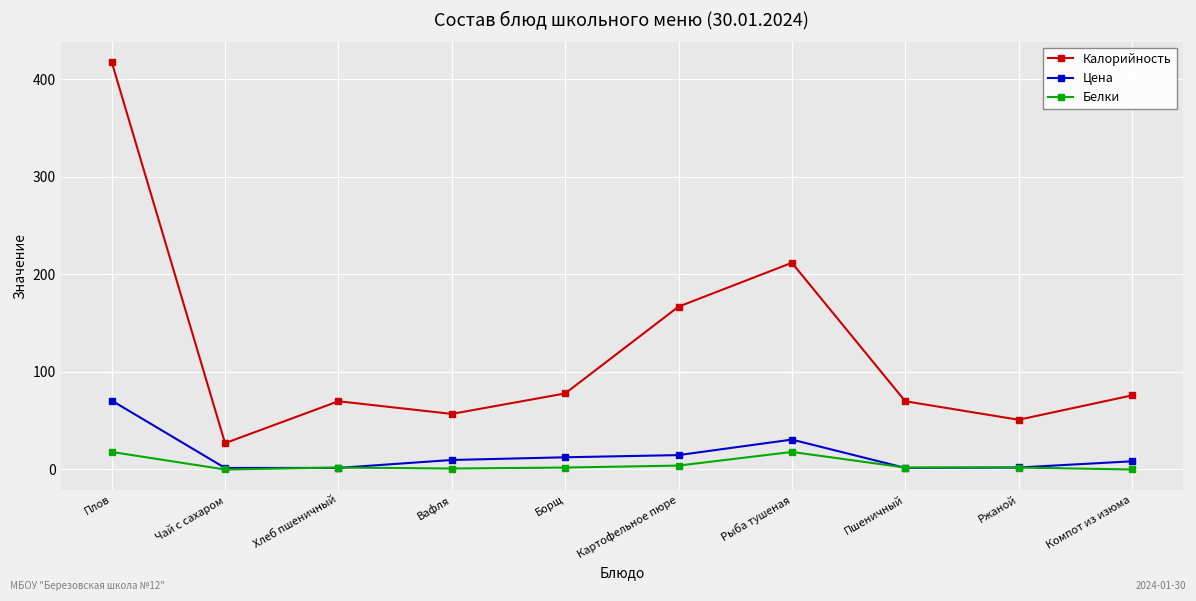

At which category is the sum across all series the highest?

Плов